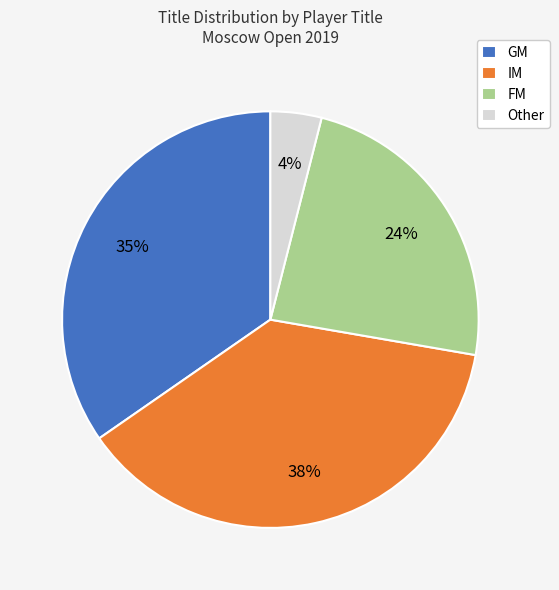

Which has a higher value, GM or Other?

GM